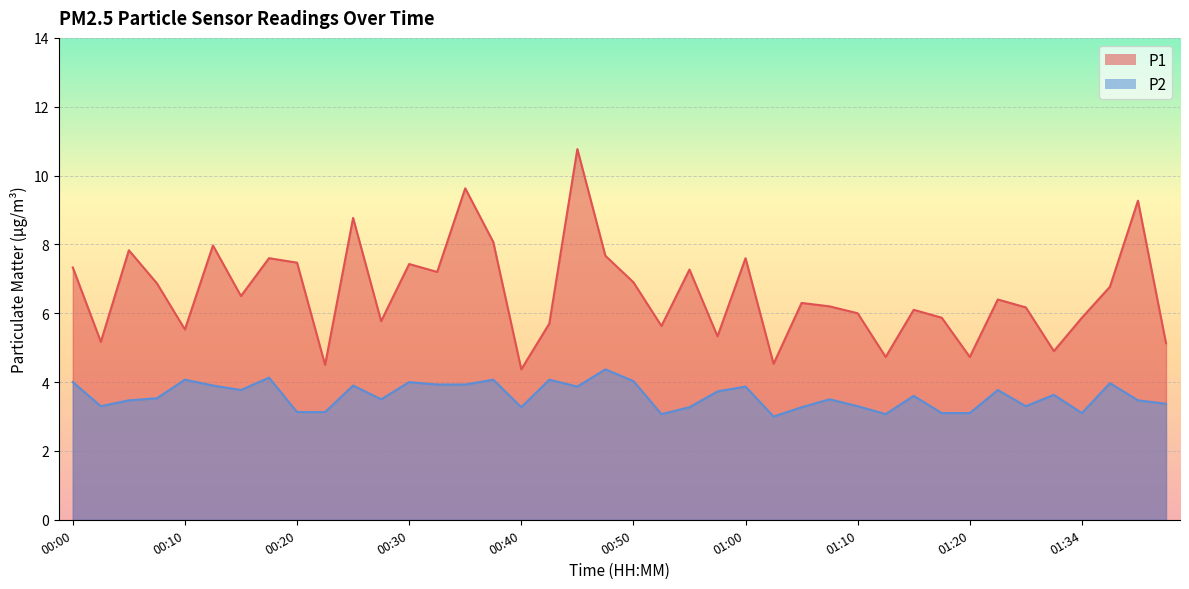

Where is the first local maximum for P1?

00:05